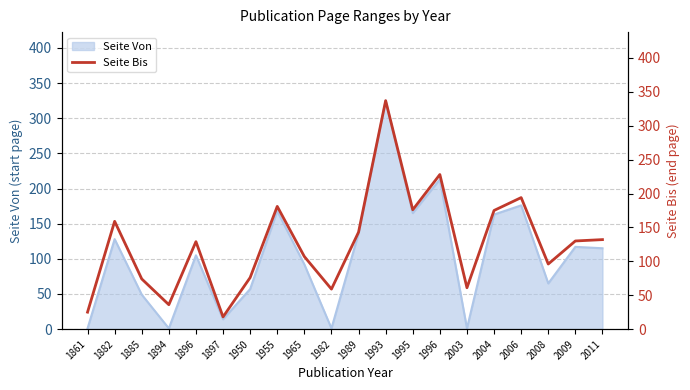

How many lines are shown in the chart?

1